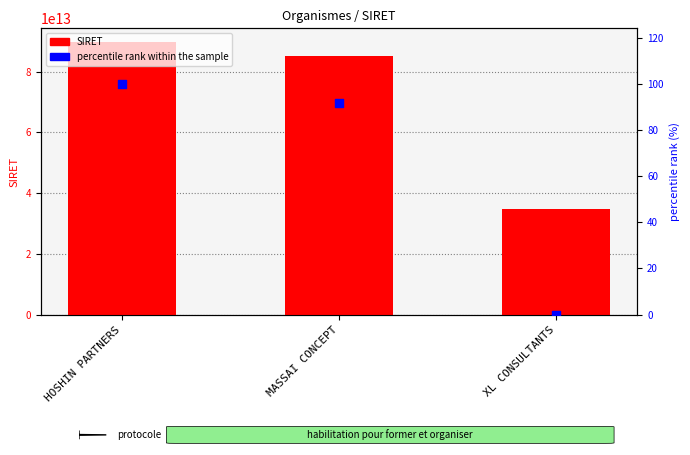

At which category is the sum across all series the highest?

HOSHIN PARTNERS